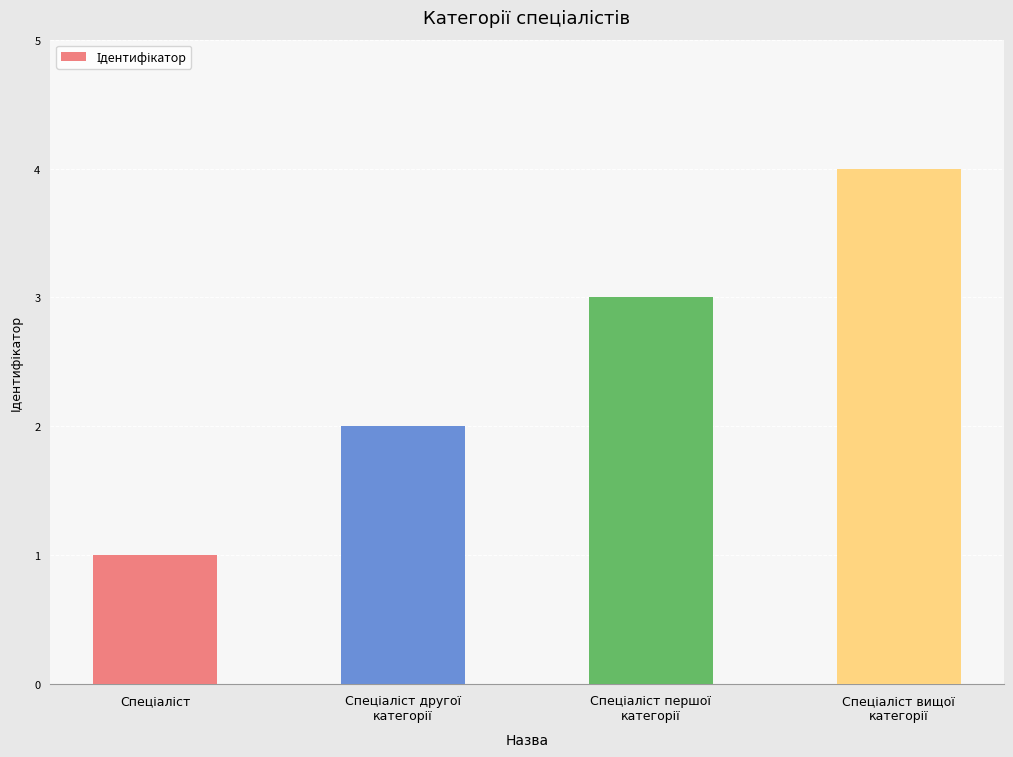

What is the minimum value shown in the chart?

1